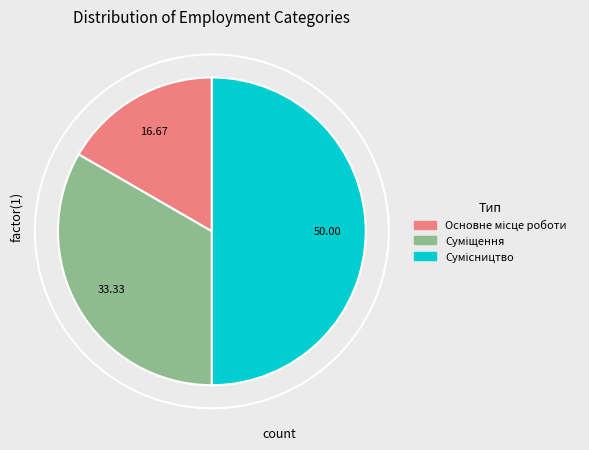

How many segments does this pie chart have?

3